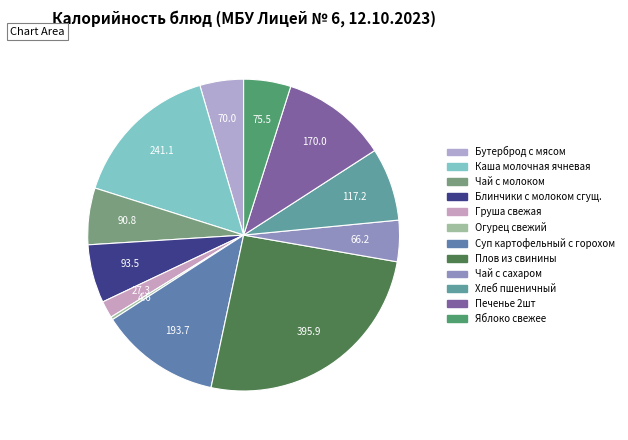

What percentage is the Чай с сахаром slice, to the nearest percent?

4%